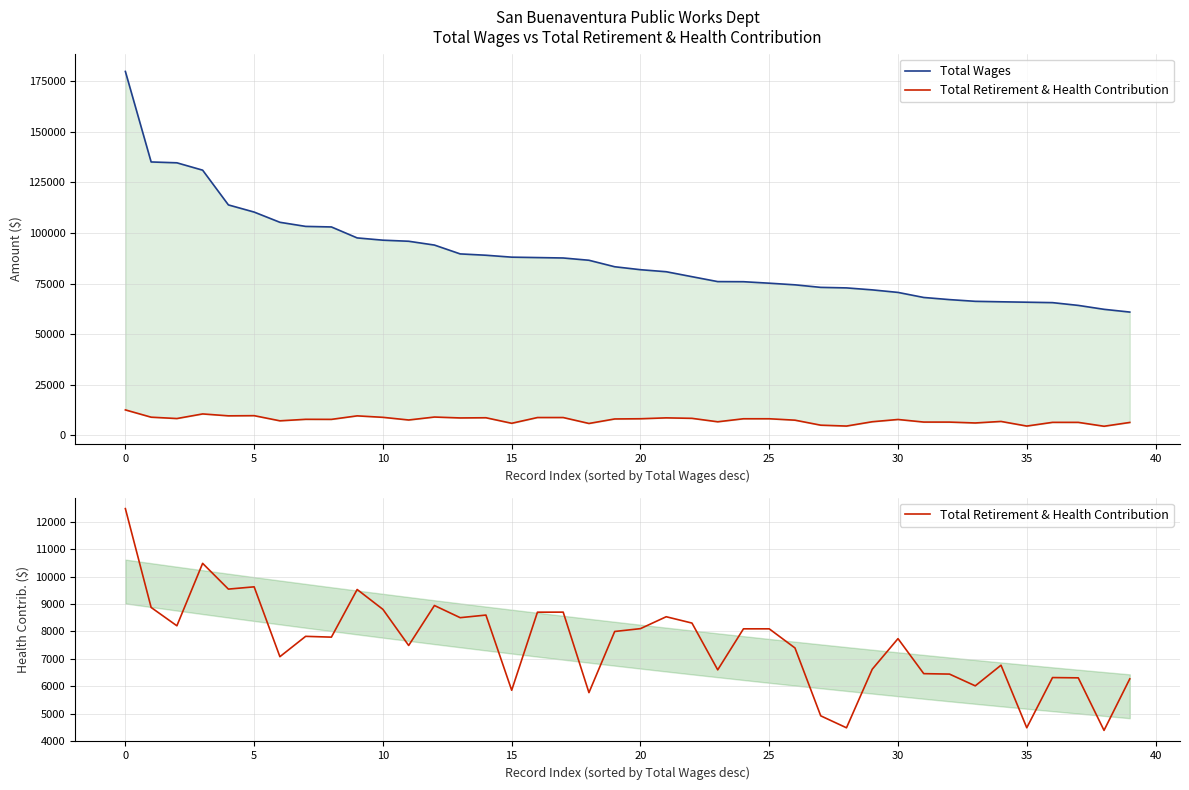

What is the label of the 20th point from the right?

20